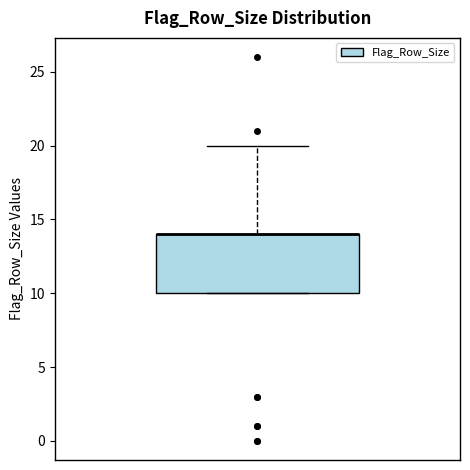

Read this box plot against the y-axis: the position of the median line, the range covered by the box, and the ends of both whiskers. The values are not printed on the chart, so give them approximately, as read against the axis.

median 14 (drawn on the box's upper edge), box 10 to 14, whiskers 10 to 20